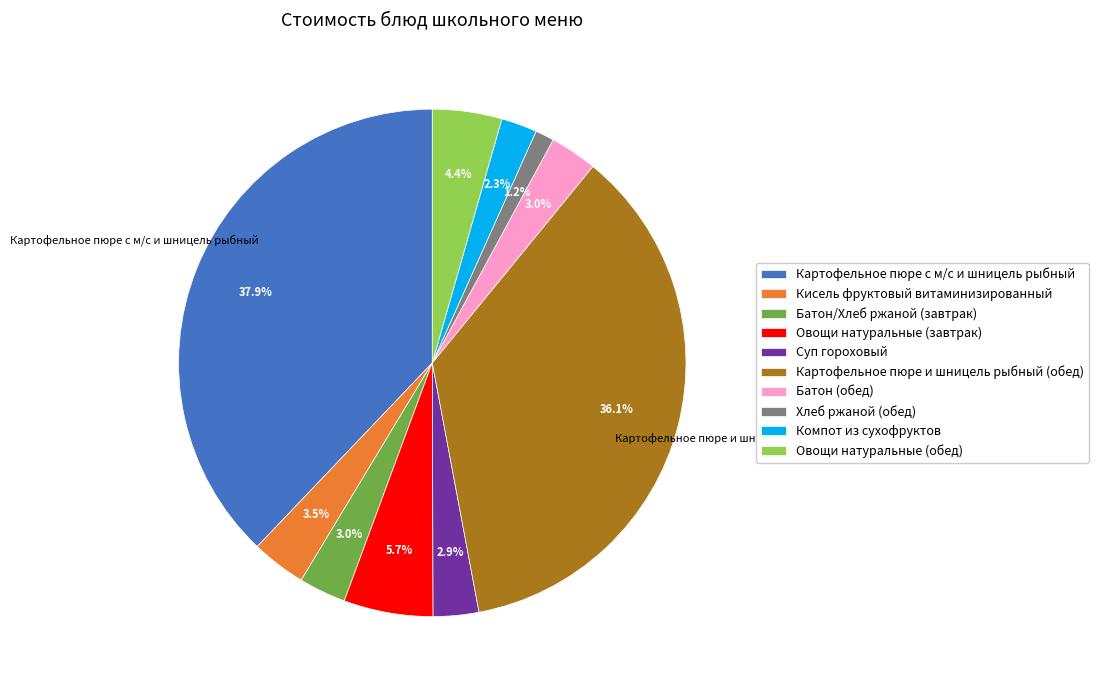

To the nearest percent, what is the average slice percentage?

10%